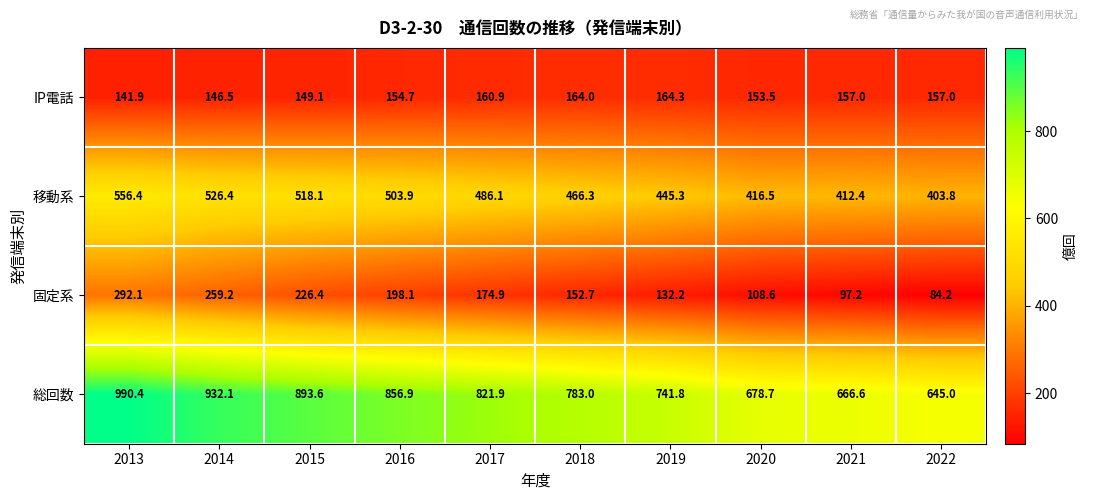

How many series are shown in this chart?

4